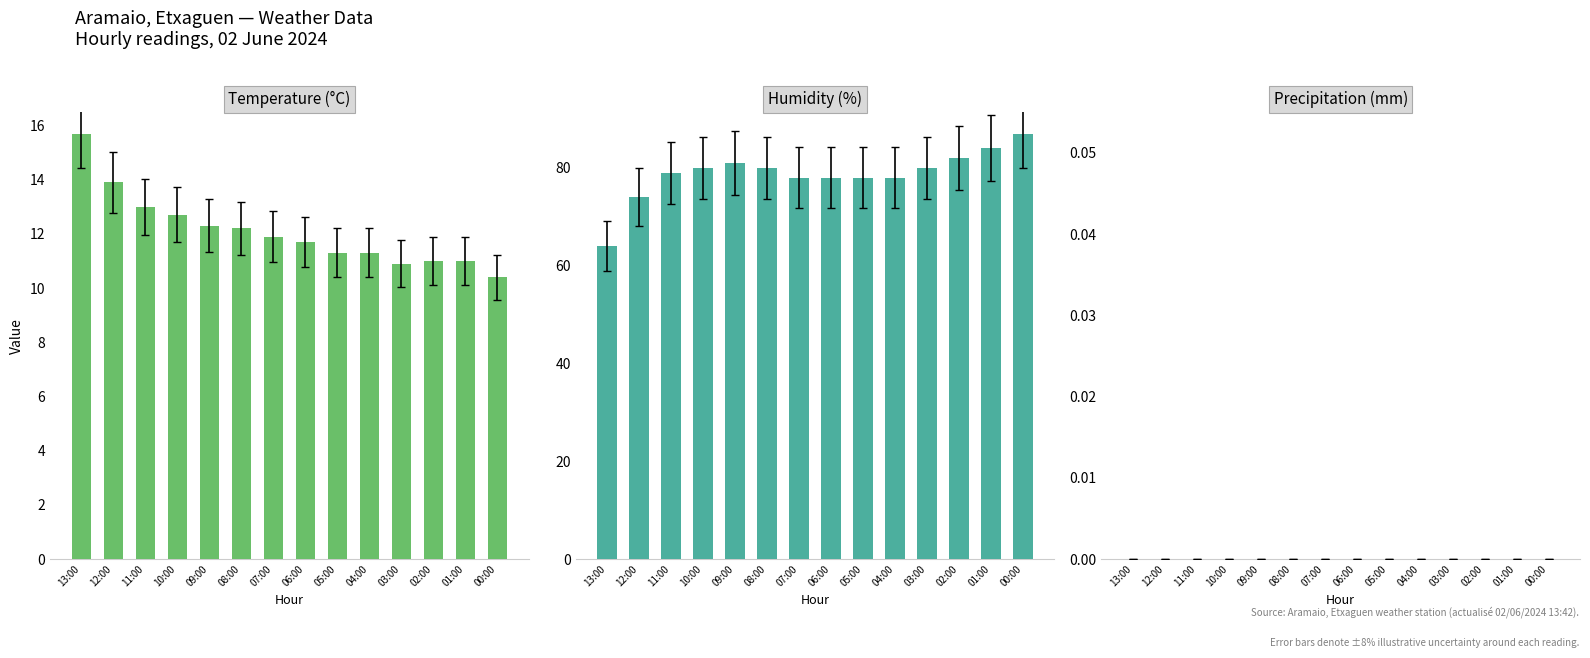

Reading left to right, extract all data points from this chart.

Temperature (°C): 13:00=15.7	12:00=13.9	11:00=13.0	10:00=12.7	09:00=12.3	08:00=12.2	07:00=11.9	06:00=11.7	05:00=11.3	04:00=11.3	03:00=10.9	02:00=11.0	01:00=11.0	00:00=10.4
Humidity (%): 13:00=64.0	12:00=74.0	11:00=79.0	10:00=80.0	09:00=81.0	08:00=80.0	07:00=78.0	06:00=78.0	05:00=78.0	04:00=78.0	03:00=80.0	02:00=82.0	01:00=84.0	00:00=87.0
Precipitation (mm): 13:00=0.0	12:00=0.0	11:00=0.0	10:00=0.0	09:00=0.0	08:00=0.0	07:00=0.0	06:00=0.0	05:00=0.0	04:00=0.0	03:00=0.0	02:00=0.0	01:00=0.0	00:00=0.0